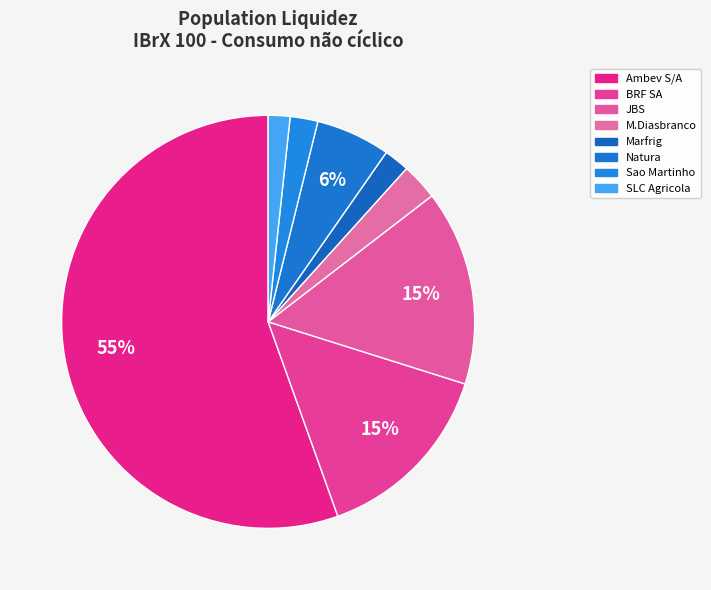

Do M.Diasbranco and SLC Agricola together represent more than half of the pie?

No